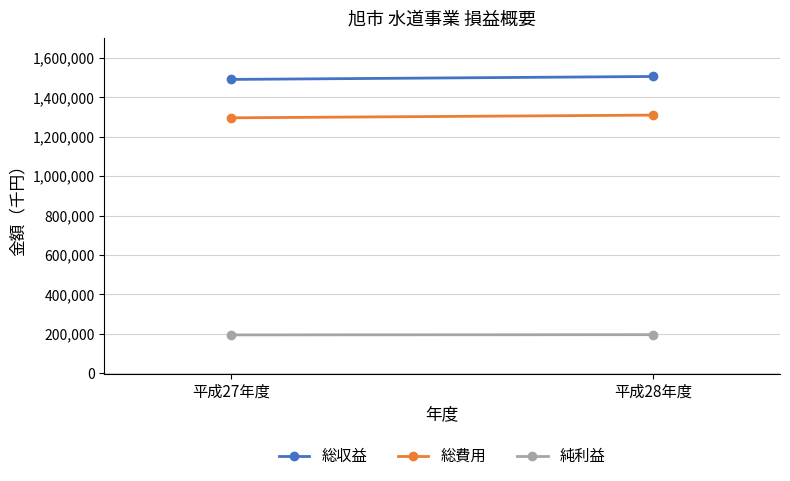

What is the smallest value displayed?

194735